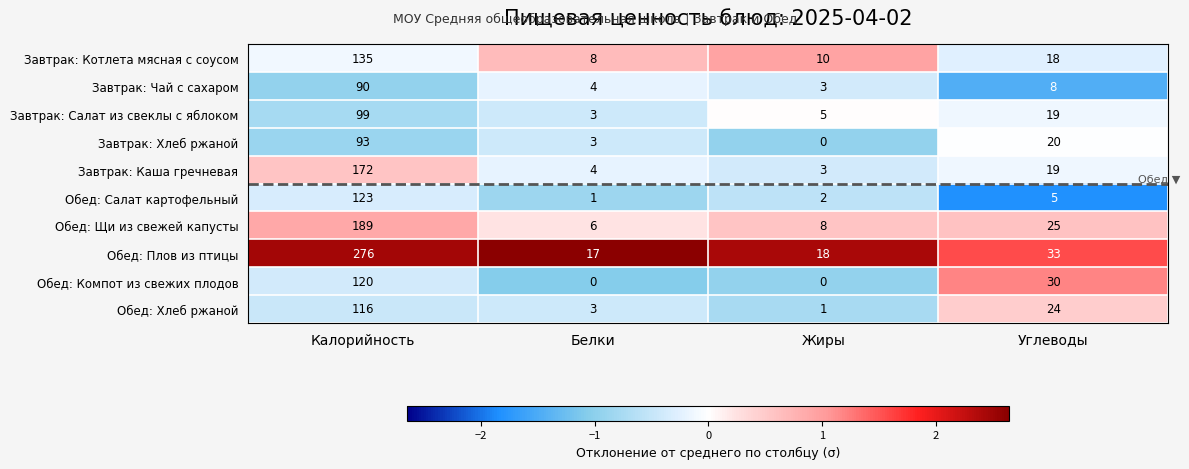

Which series has the largest range (max minus min)?

Обед: Плов из птицы